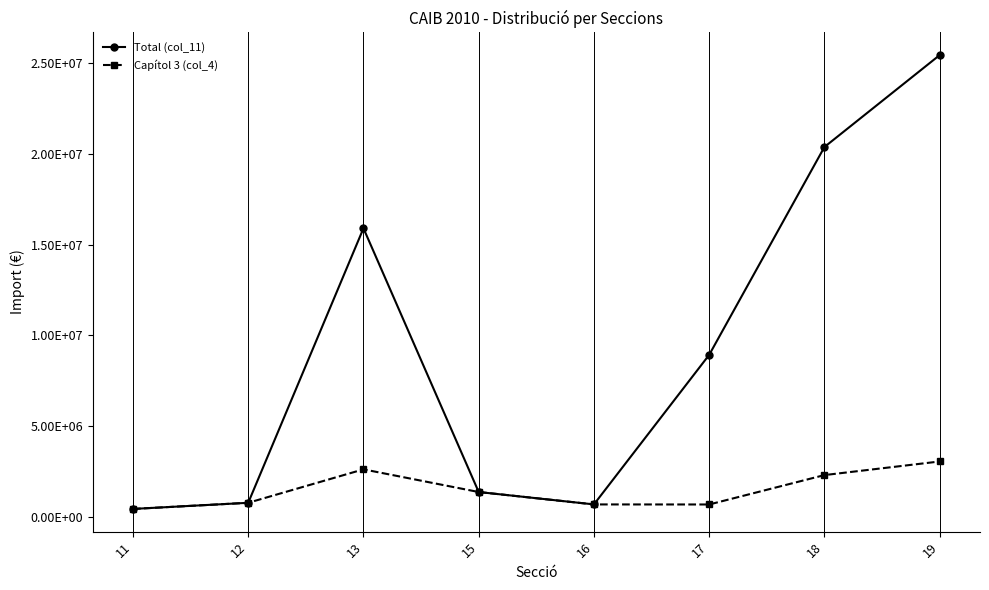

Does the chart have visible grid lines?

Yes